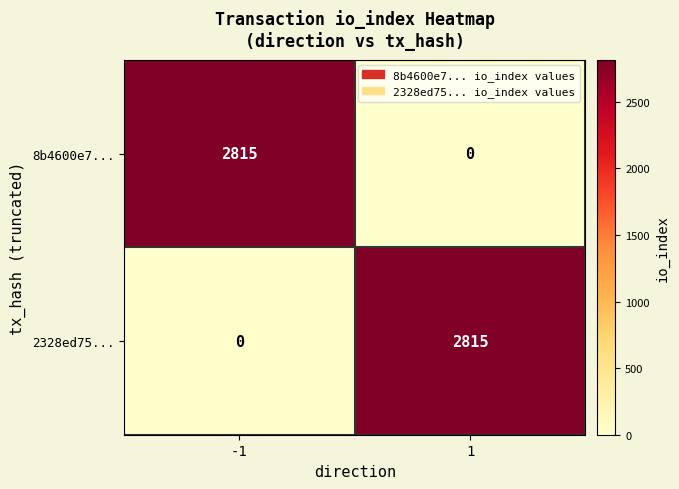

Count the number of categories in the chart.

2